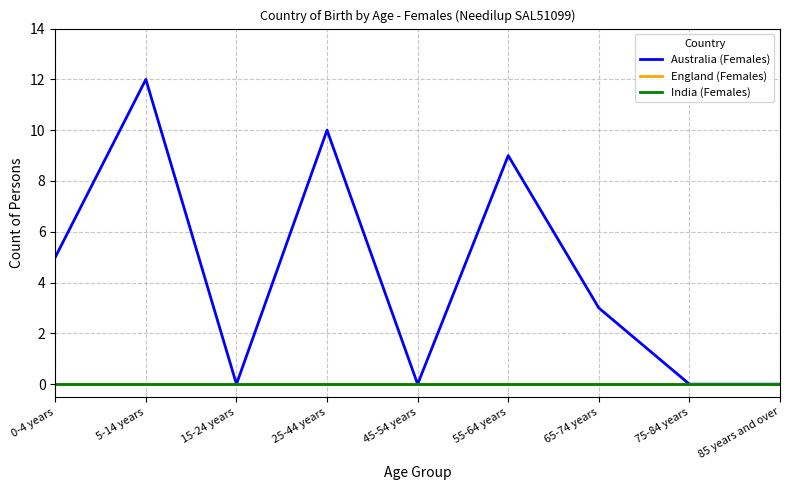

Does the chart display data point markers on the line(s)?

No